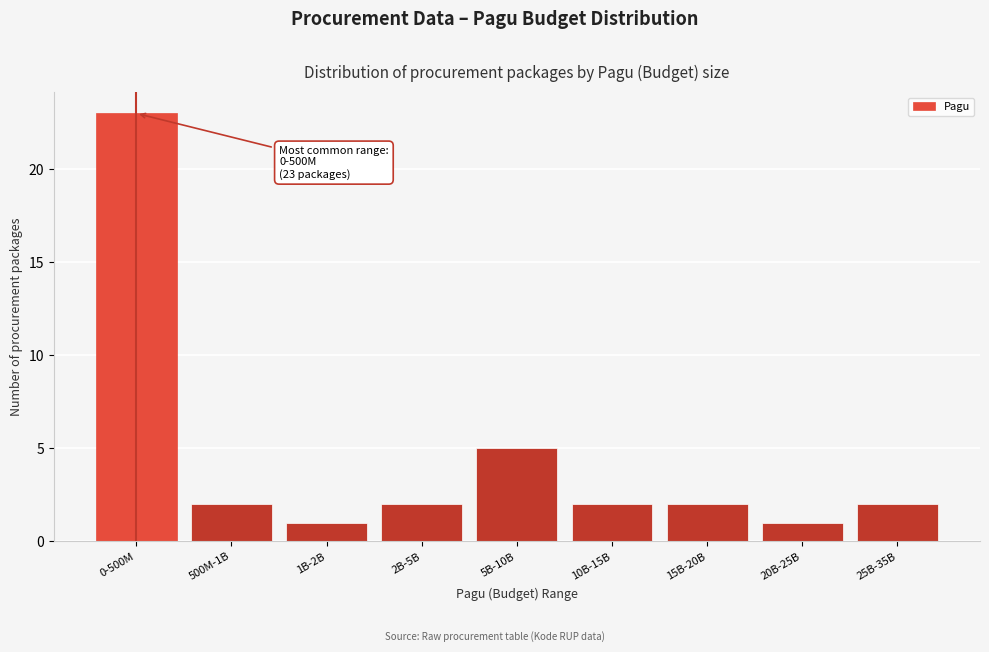

Reading right to left, transcribe all the data shown in this chart.

2	1	2	2	5	2	1	2	23